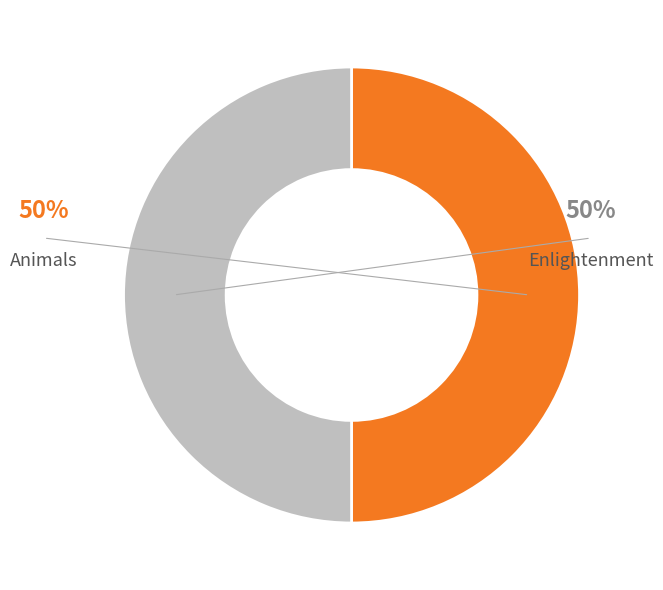

To the nearest percent, what is the average slice percentage?

50%